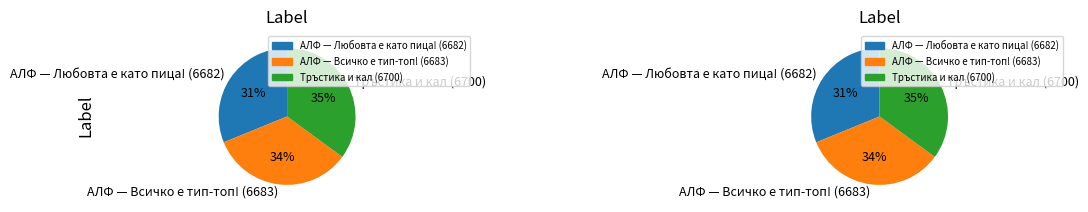

Is there a majority slice in this chart?

No